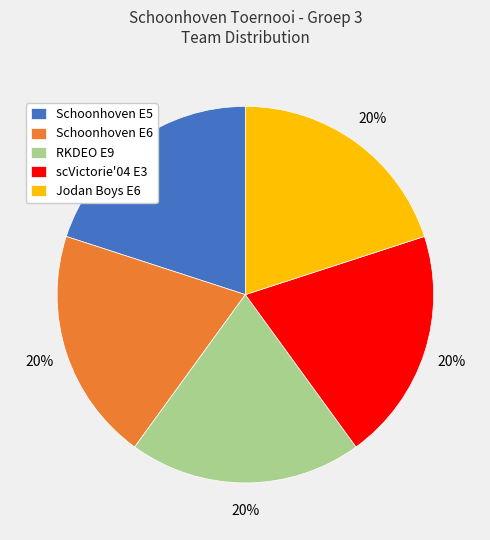

Do Schoonhoven E5 and Schoonhoven E6 together represent more than half of the pie?

No